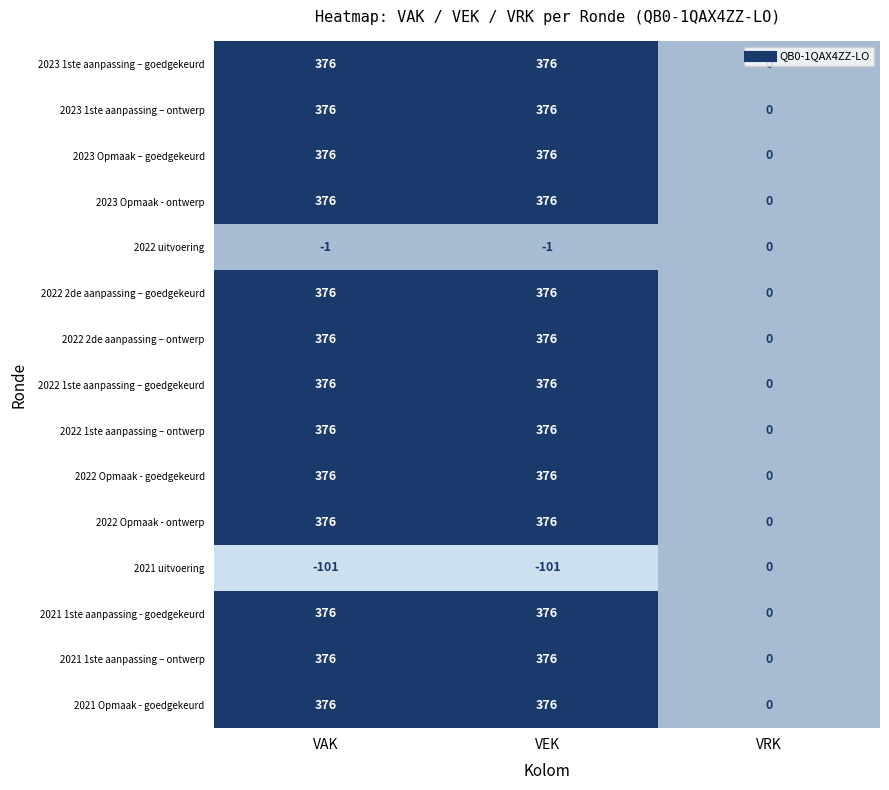

How many 2022 Opmaak - ontwerp values are between 0 and 376?

3